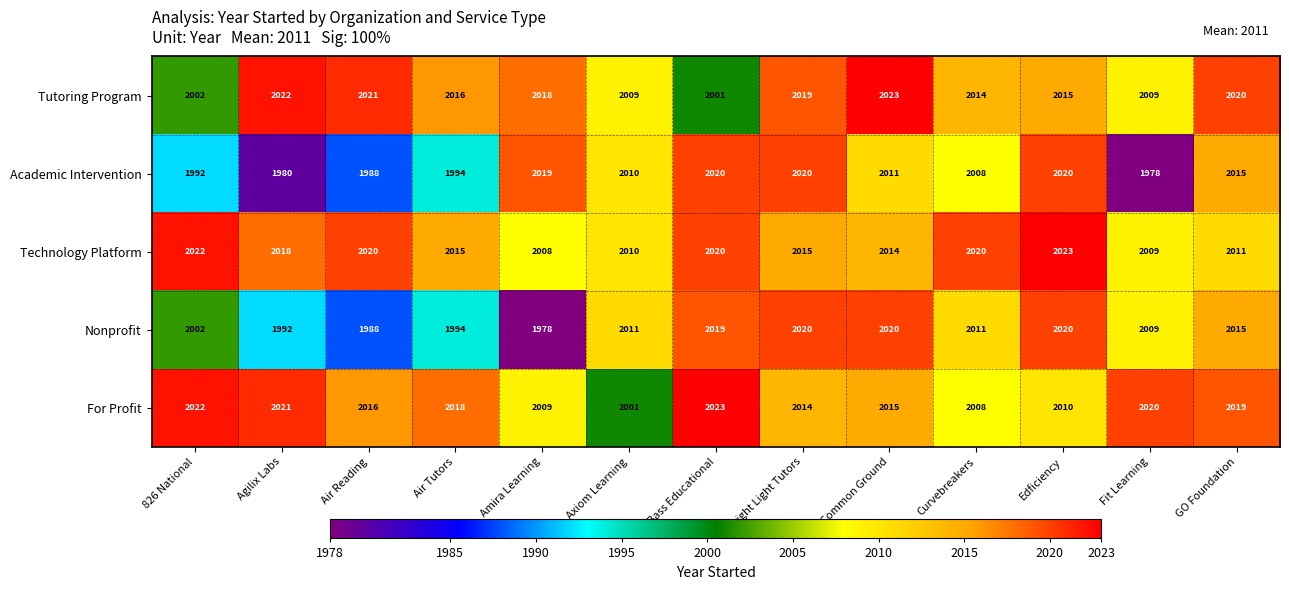

What is the difference between the maximum and second lowest values in the Tutoring Program series?

21